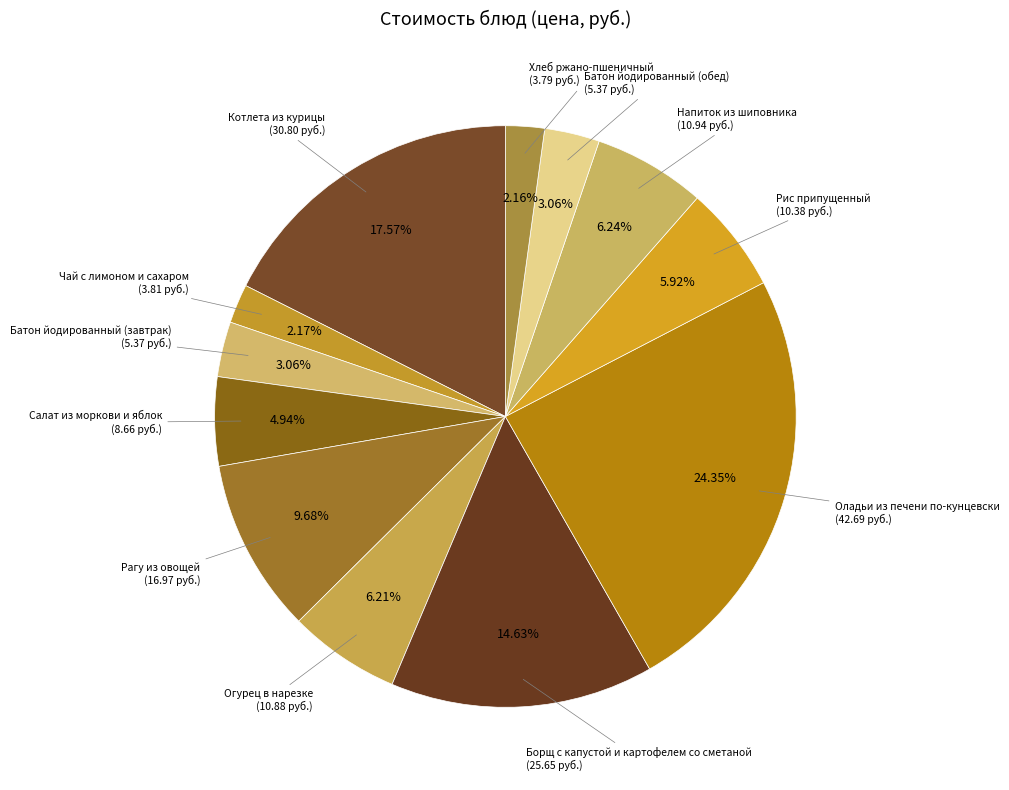

To the nearest percent, what is the average slice percentage?

8%